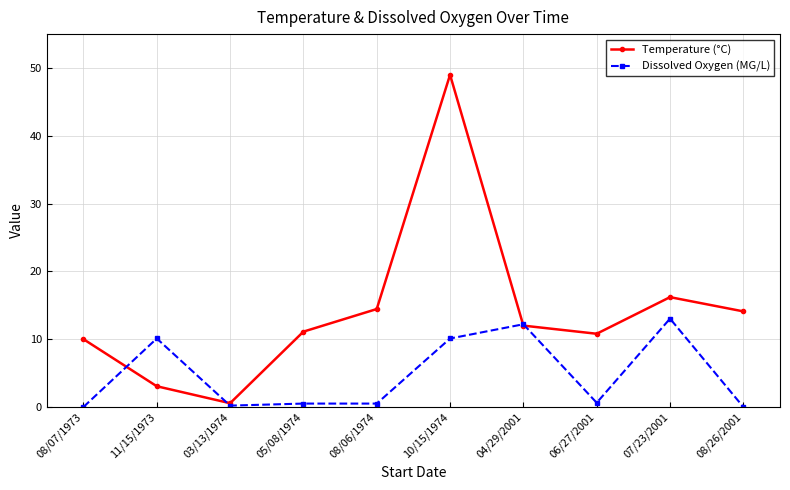

Does the chart have visible grid lines?

Yes